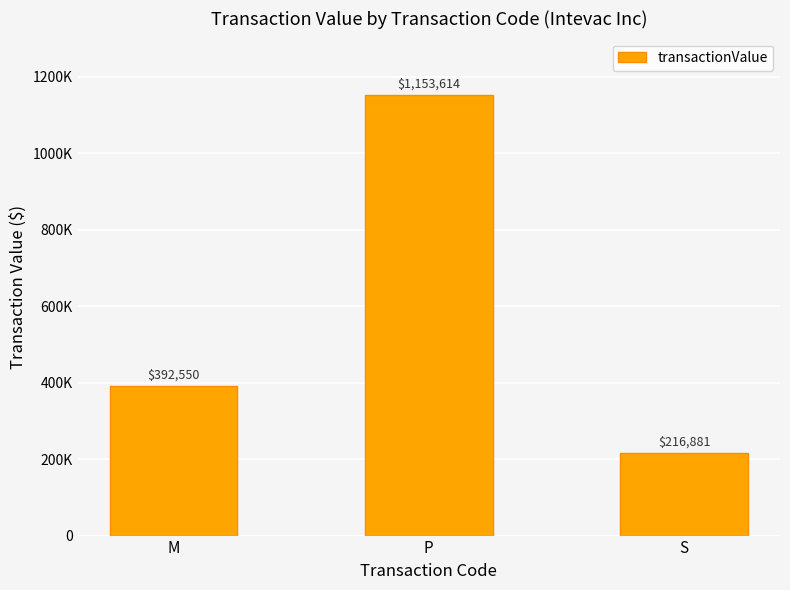

Does the chart contain any negative values?

No